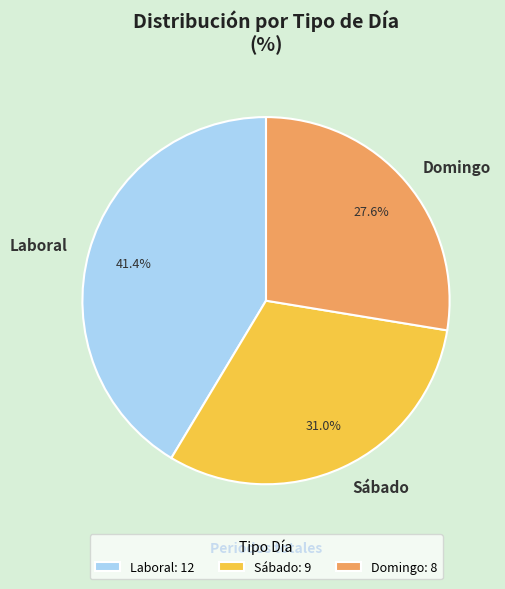

How many slices are in this pie chart?

3